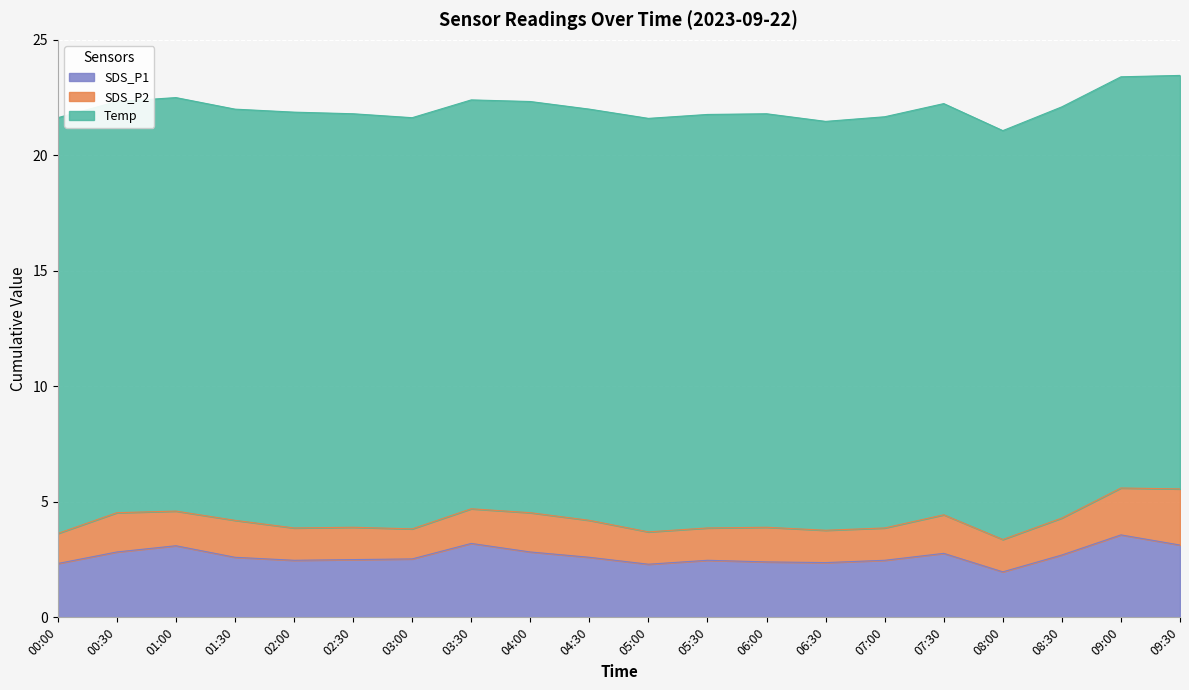

What is the difference between the maximum and minimum values in the SDS_P1 series?

1.6